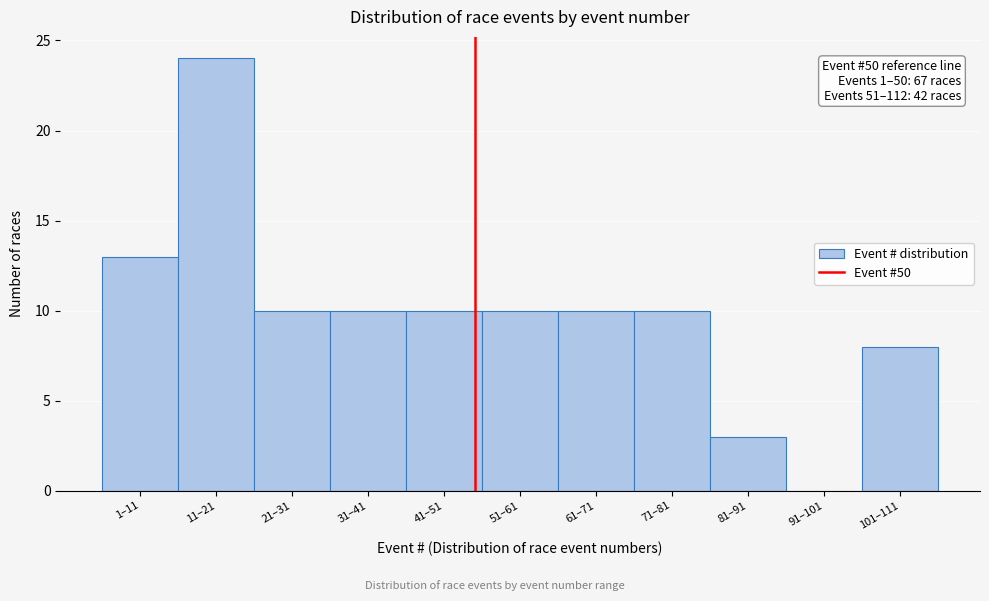

Reading left to right, what are all the values shown in this chart?

1–11=13	11–21=24	21–31=10	31–41=10	41–51=10	51–61=10	61–71=10	71–81=10	81–91=3	91–101=0	101–111=8